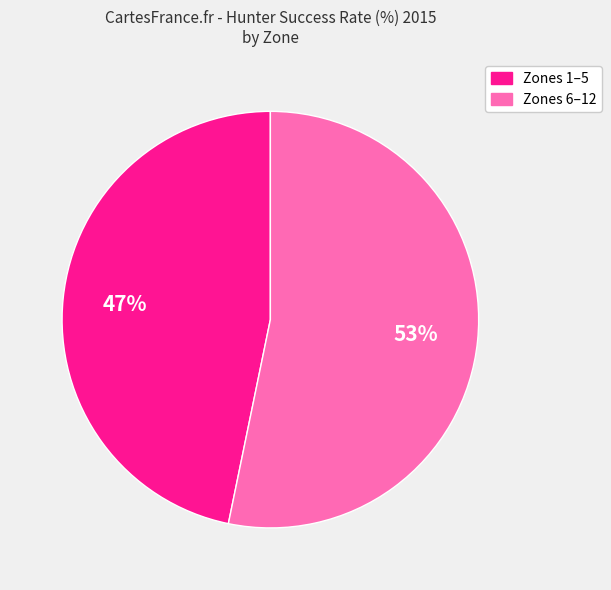

To the nearest percent, what is the difference between the largest and smallest slice percentages?

6%